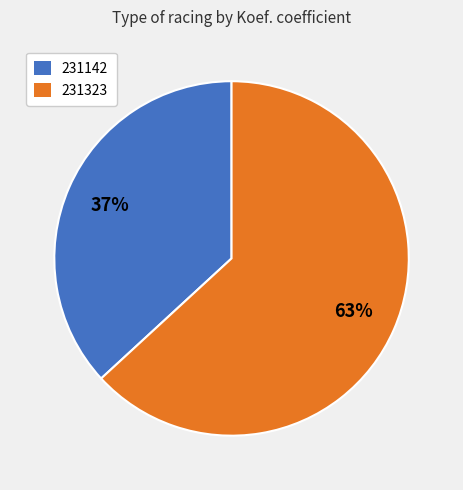

What percentage is the 231323 slice, to the nearest percent?

63%